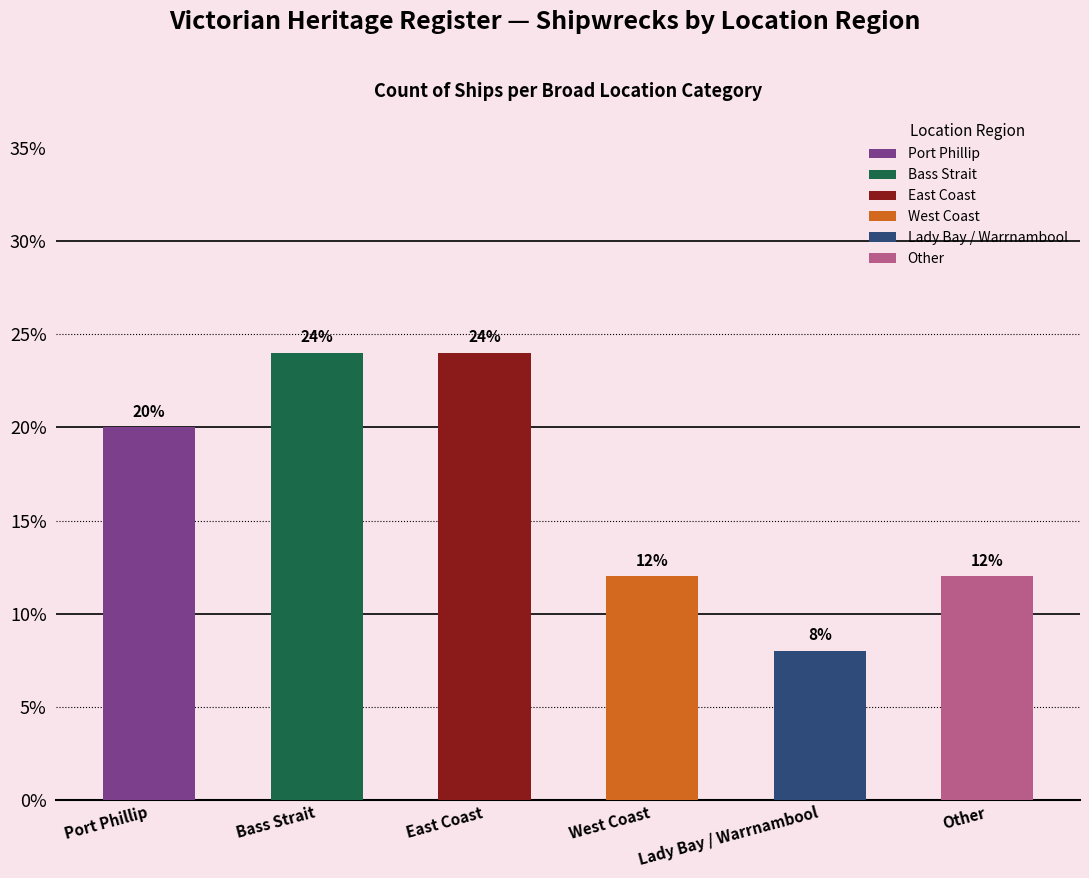

Which has a higher value, Other or West Coast?

Other